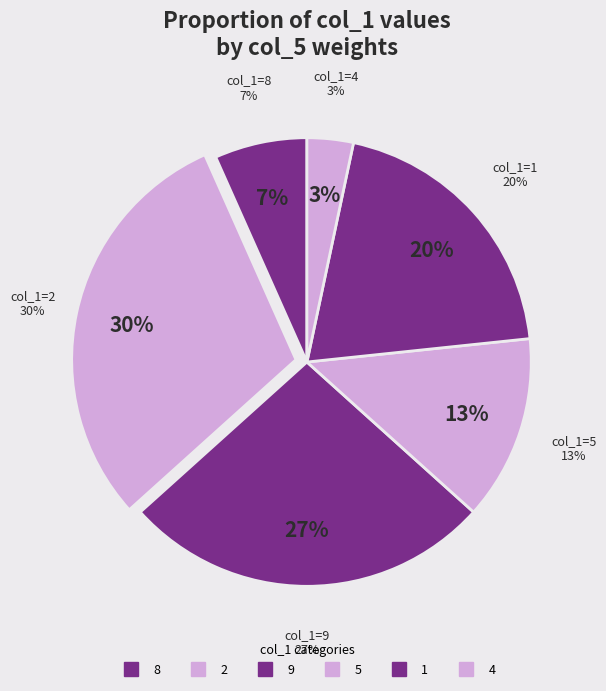

True or false: 9 accounts for 33% of the total.

False